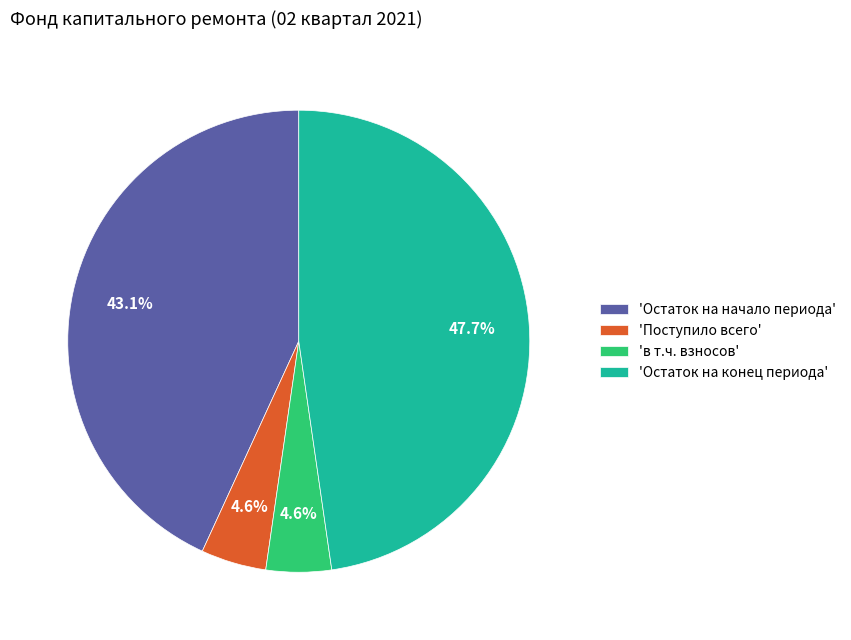

Which slice is the largest?

'Остаток на конец периода'